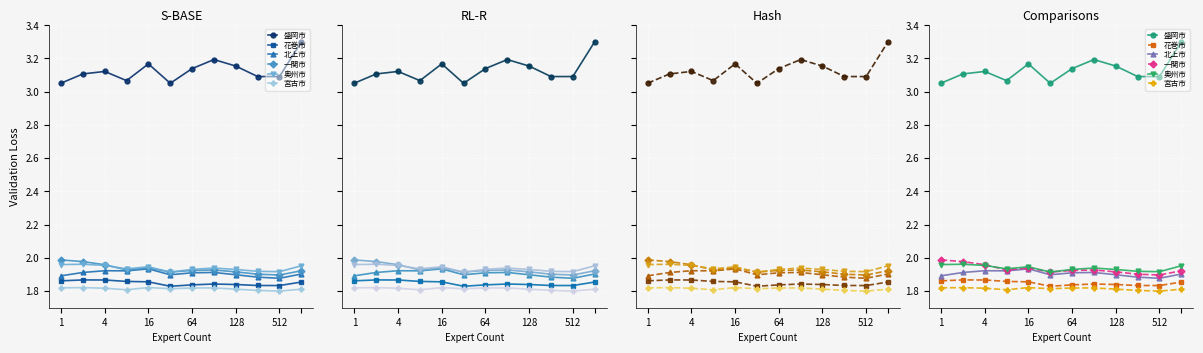

At 4, list the series in order from largest to smallest.

盛岡市, 一関市, 奥州市, 北上市, 花巻市, 宮古市